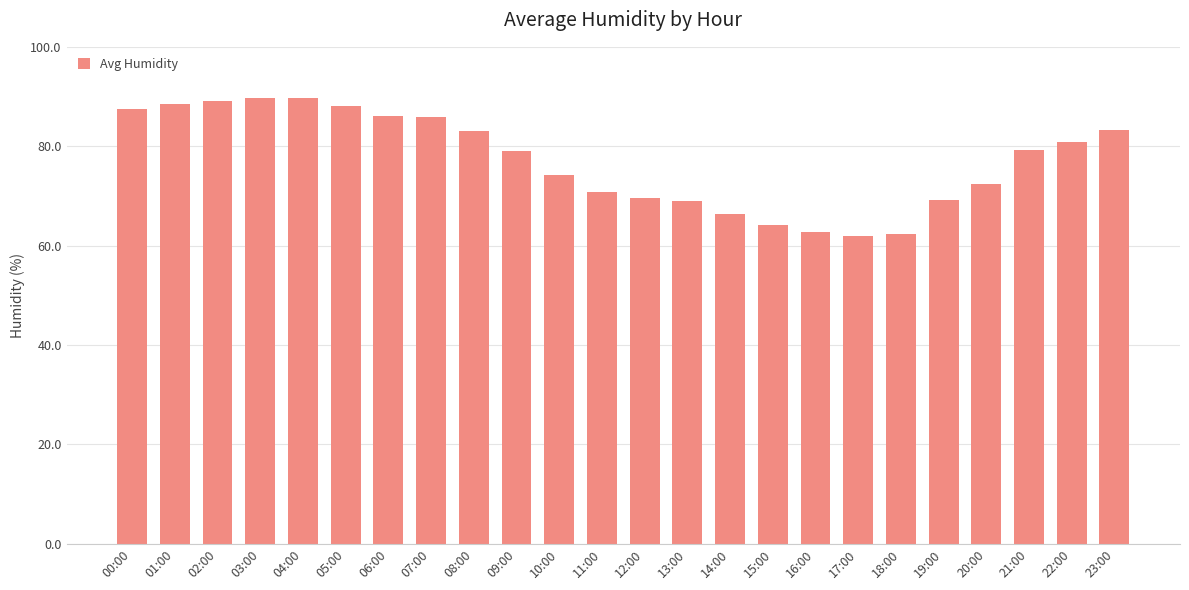

What position from the left is 15:00?

16